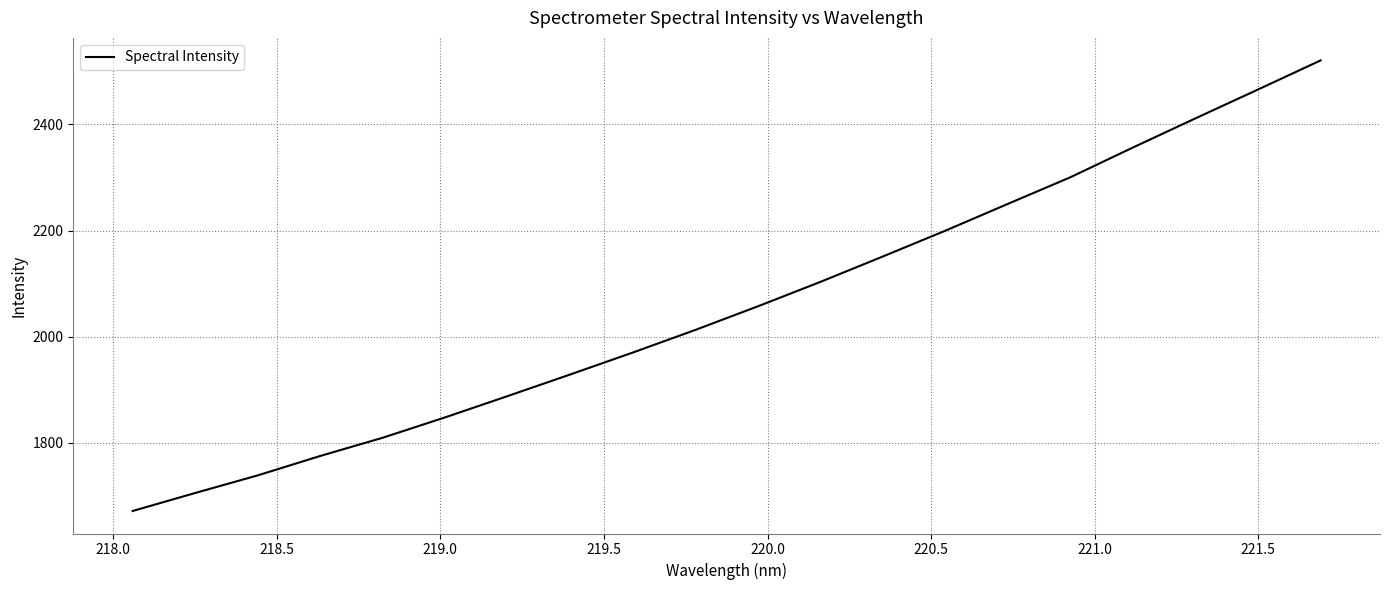

What is the difference between the maximum and minimum values?

849.1